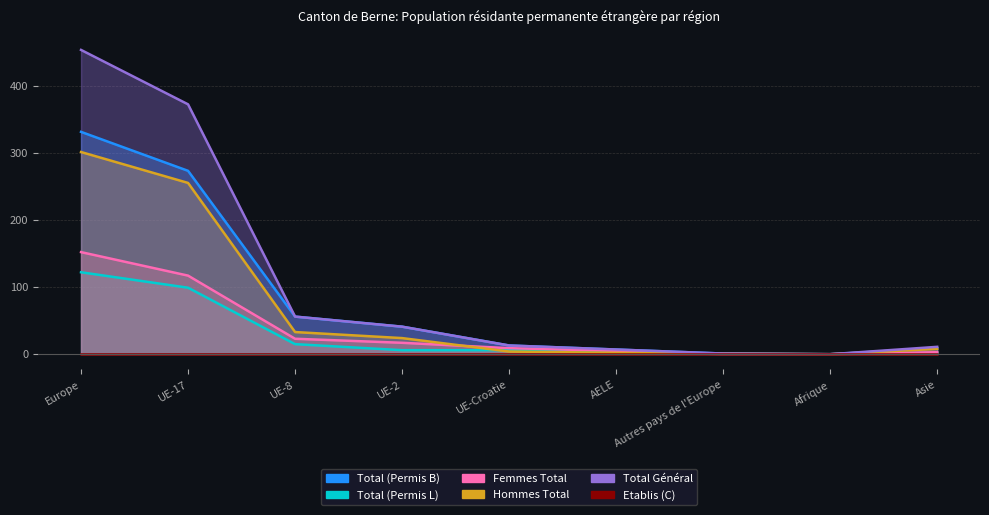

What is the maximum value shown in the chart?

453